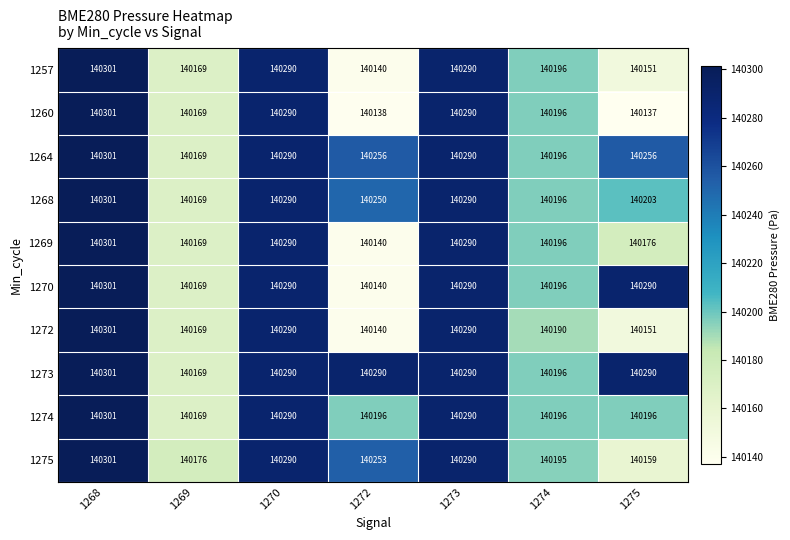

Where is 1257 nearest to the value 140220?

1274